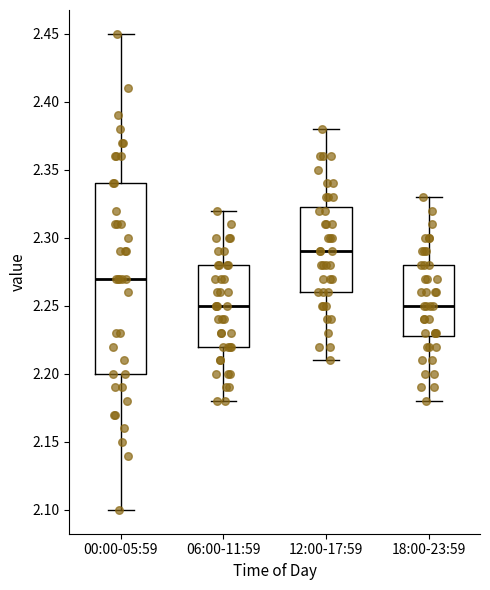

Where is the upper edge of the box for 12:00-17:59 on the y-axis? The values are not printed on the chart, so give them approximately, as read against the axis.

2.325